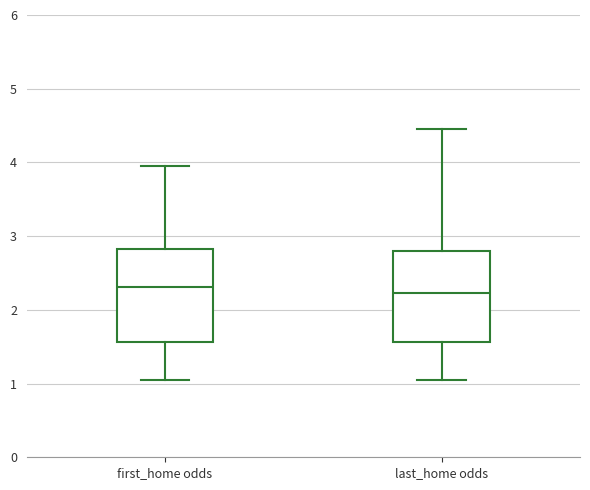

Reading left to right, transcribe this box plot: for each box, give where its median line is, the range the box spans, and where its two whiskers end, as read against the y-axis. The values are not printed on the chart, so give them approximately, as read against the axis.

first_home odds: median 2.3, box 1.6 to 2.8, whiskers 1.1 to 4.0
last_home odds: median 2.2, box 1.6 to 2.8, whiskers 1.1 to 4.5